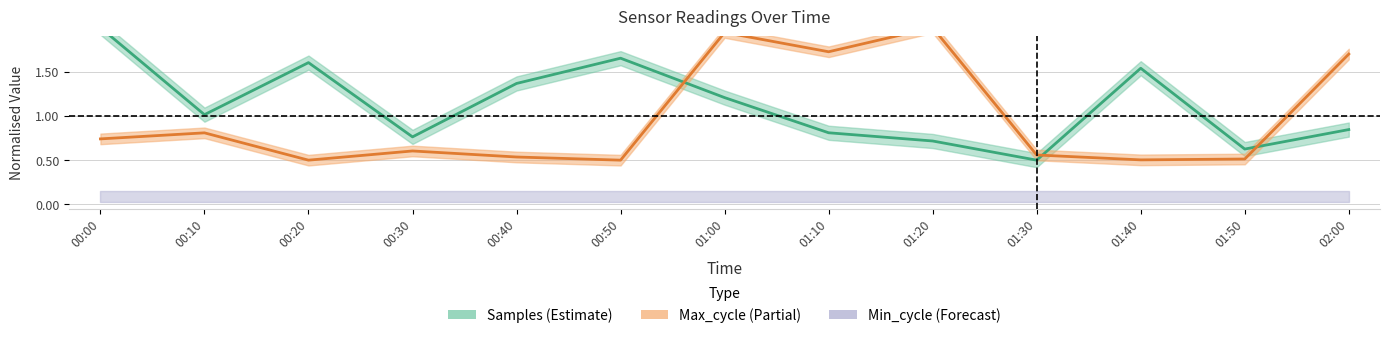

How many values in the Samples series exceed 1?

7